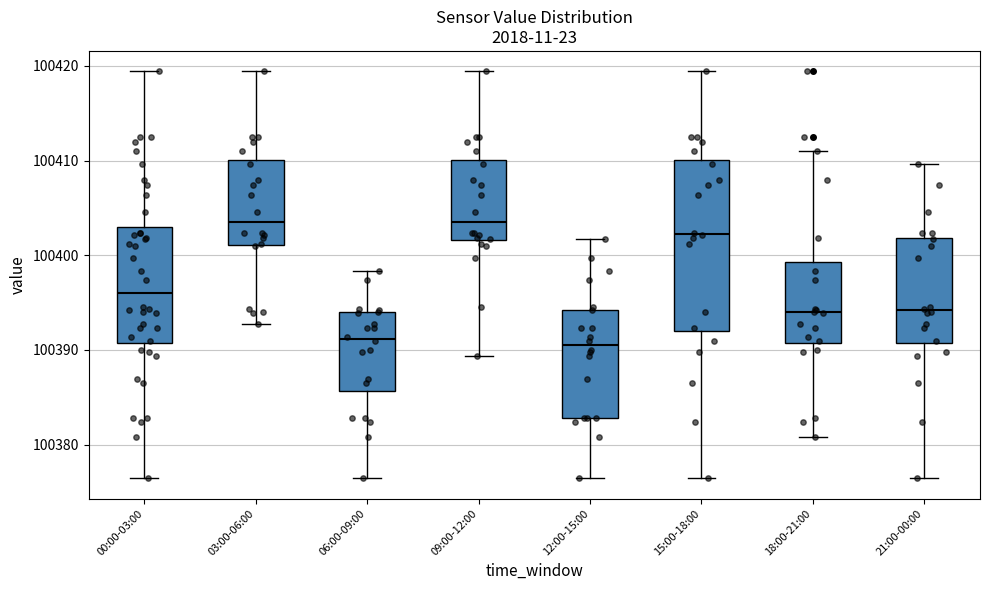

Which box is the tallest, from its lower edge to its upper edge?

15:00-18:00